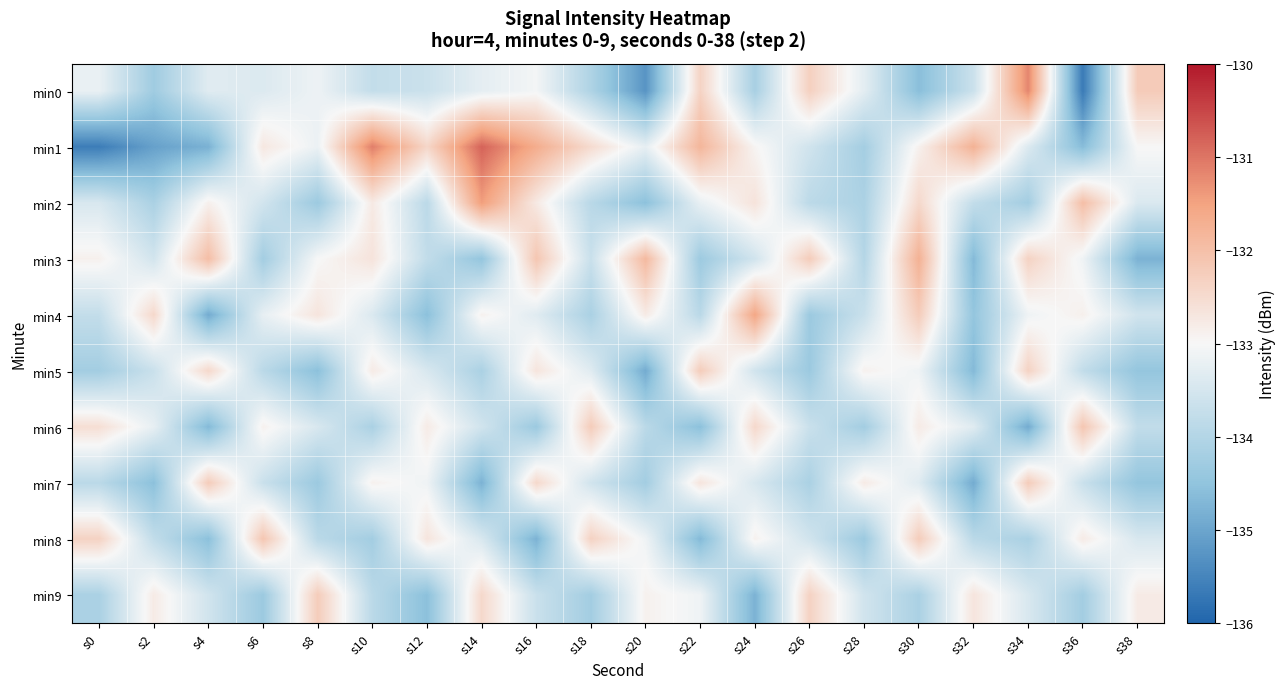

What is the total value across all series at s36?

-1334.8